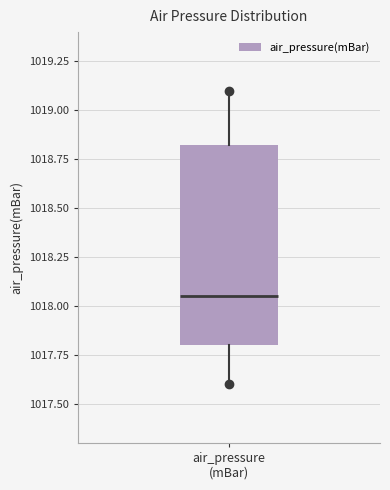

Read this box plot against the y-axis: the position of the median line, the range covered by the box, and the ends of both whiskers. The values are not printed on the chart, so give them approximately, as read against the axis.

median 1018.05, box 1017.80 to 1018.85, whiskers 1017.60 to 1019.10